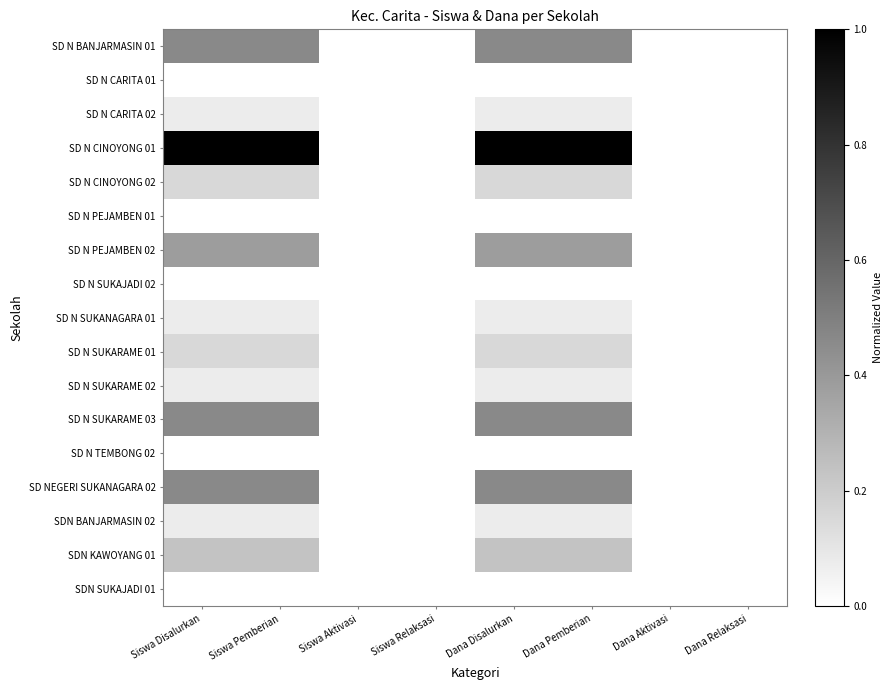

Which category has the lowest value across all series?

Siswa Aktivasi